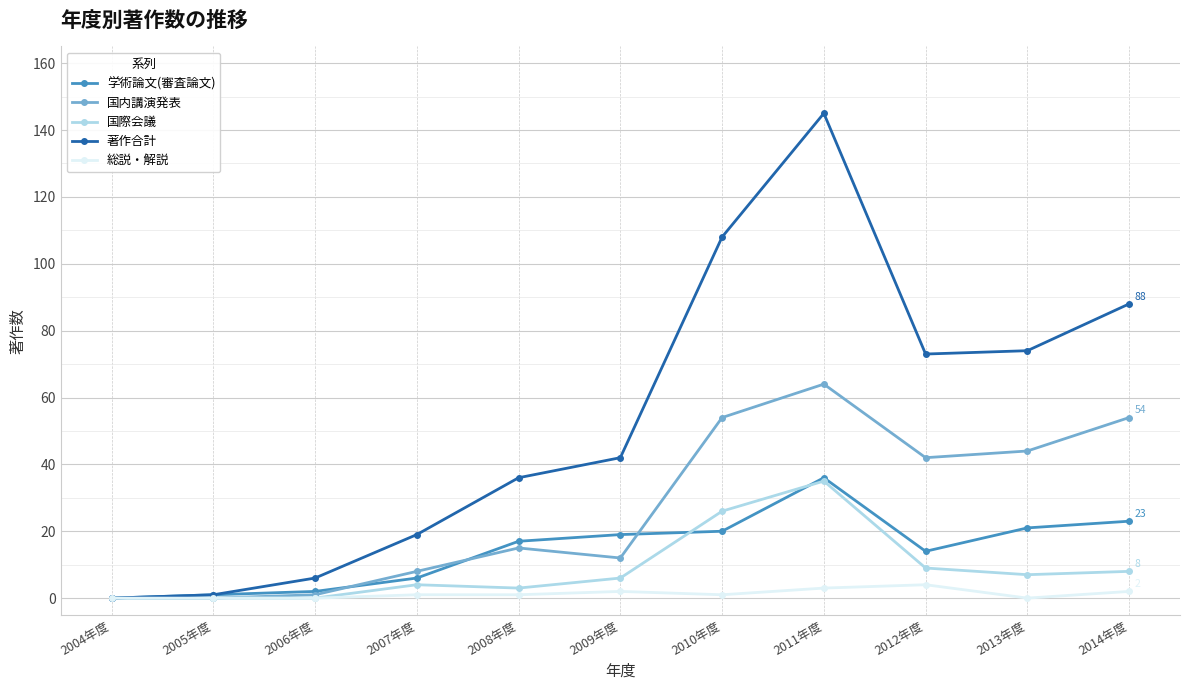

Which series has the largest total across all categories?

著作合計